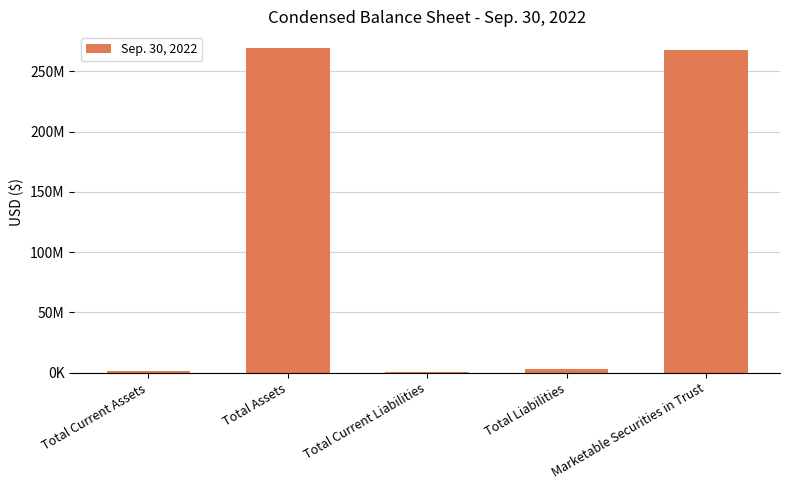

Rank the categories by value from lowest to highest.

Total Current Liabilities, Total Current Assets, Total Liabilities, Marketable Securities in Trust, Total Assets